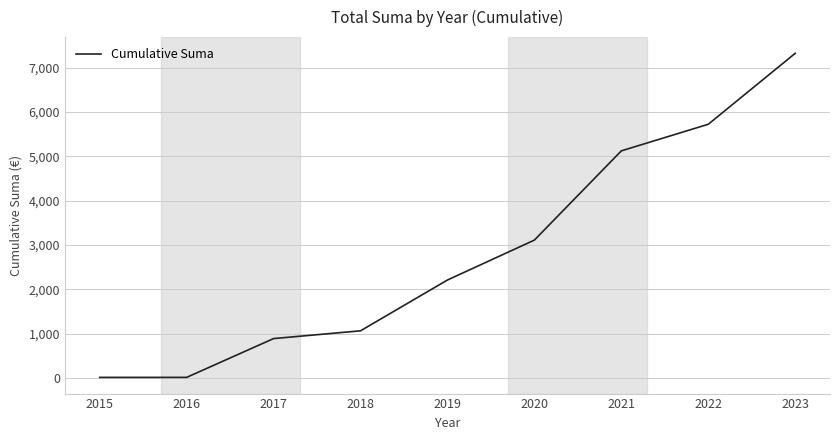

Reading left to right, extract all data points from this chart.

2015=12	2016=12	2017=887	2018=1062	2019=2208	2020=3108	2021=5120	2022=5720	2023=7320